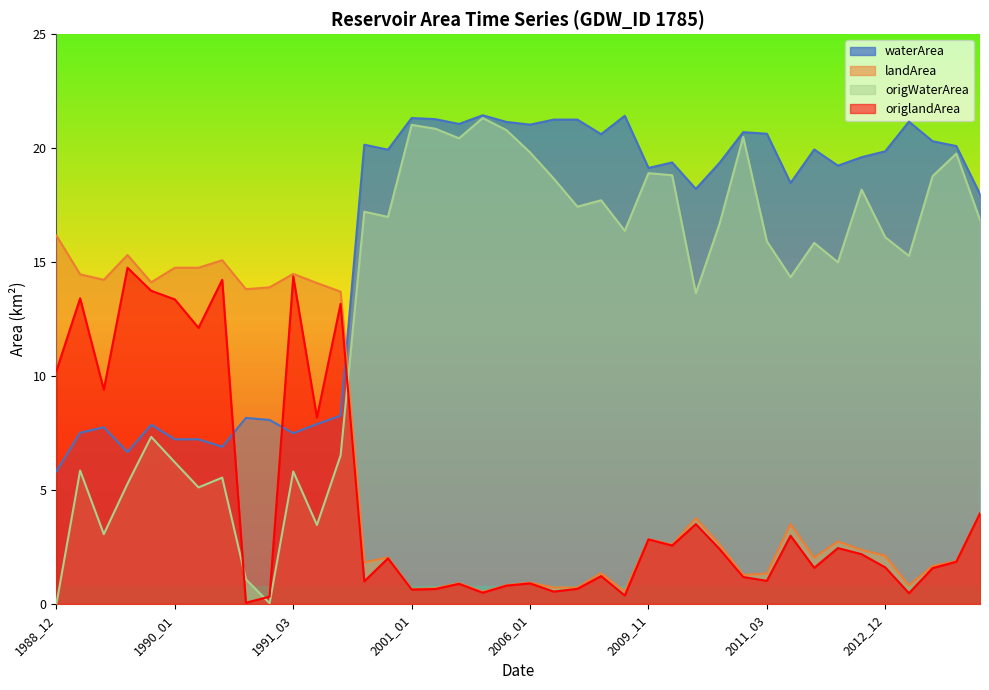

Reading left to right, list all the values displayed in this chart.

waterArea: 5.8	7.5	7.8	6.7	7.9	7.2	7.2	6.9	8.2	8.1	7.5	7.9	8.3	20.1	19.9	21.3	21.3	21.1	21.4	21.1	21.0	21.2	21.2	20.6	21.4	19.1	19.4	18.2	19.4	20.7	20.6	18.5	19.9	19.2	19.6	19.9	21.2	20.3	20.1	18.0
landArea: 16.2	14.5	14.2	15.3	14.1	14.8	14.8	15.1	13.8	13.9	14.5	14.1	13.7	1.8	2.0	0.7	0.7	0.9	0.5	0.8	0.9	0.7	0.7	1.4	0.6	2.8	2.6	3.8	2.6	1.3	1.3	3.5	2.0	2.7	2.4	2.1	0.8	1.7	1.9	4.0
origWaterArea: 0.0	5.8	3.1	5.3	7.3	6.2	5.1	5.5	1.1	0.0	5.8	3.5	6.5	17.2	17.0	21.0	20.9	20.4	21.3	20.8	19.8	18.7	17.4	17.7	16.4	18.9	18.8	13.6	16.7	20.5	15.9	14.3	15.8	15.0	18.2	16.1	15.3	18.8	19.8	16.9
origlandArea: 10.2	13.4	9.4	14.8	13.7	13.4	12.1	14.2	0.1	0.3	14.4	8.2	13.2	1.0	2.0	0.6	0.7	0.9	0.5	0.8	0.9	0.5	0.7	1.2	0.4	2.8	2.6	3.5	2.4	1.2	1.0	3.0	1.6	2.5	2.2	1.6	0.5	1.6	1.9	4.0